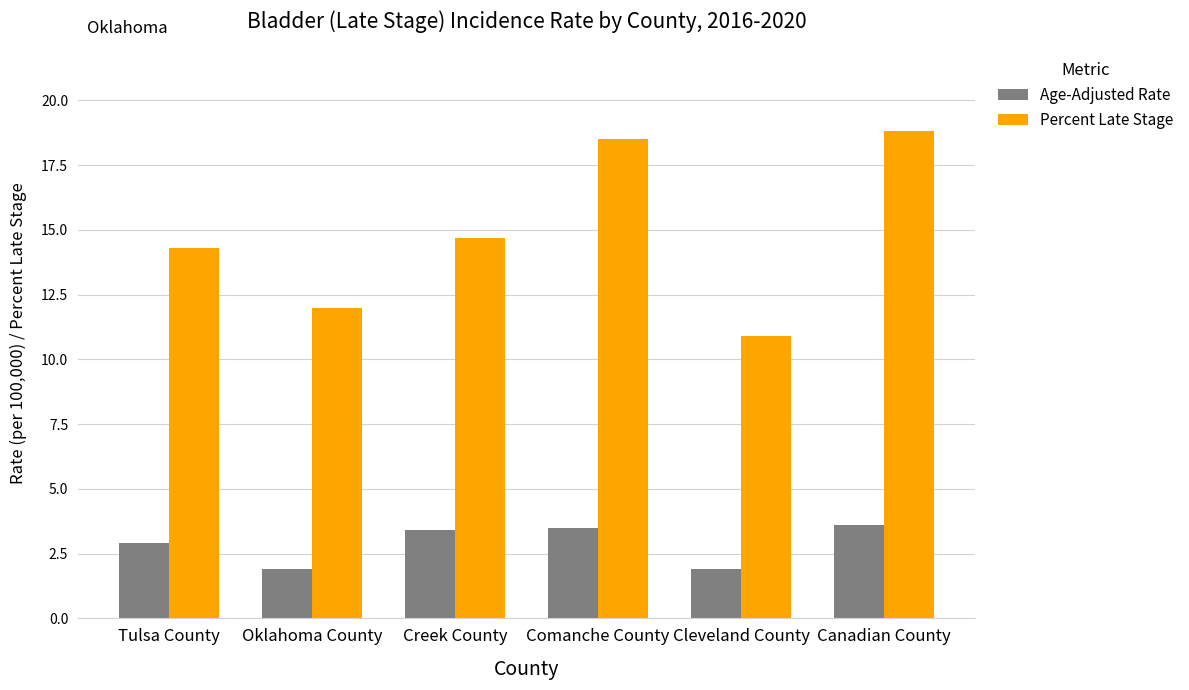

What value does the Age-Adjusted Rate series have at Oklahoma County?

1.9